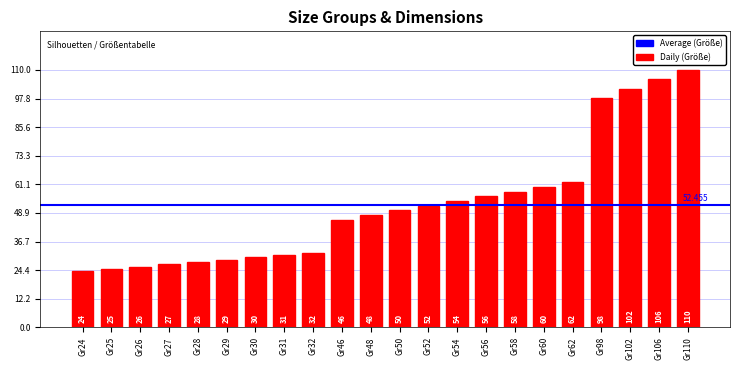

Read the value at Gr98, to the nearest 10.

100